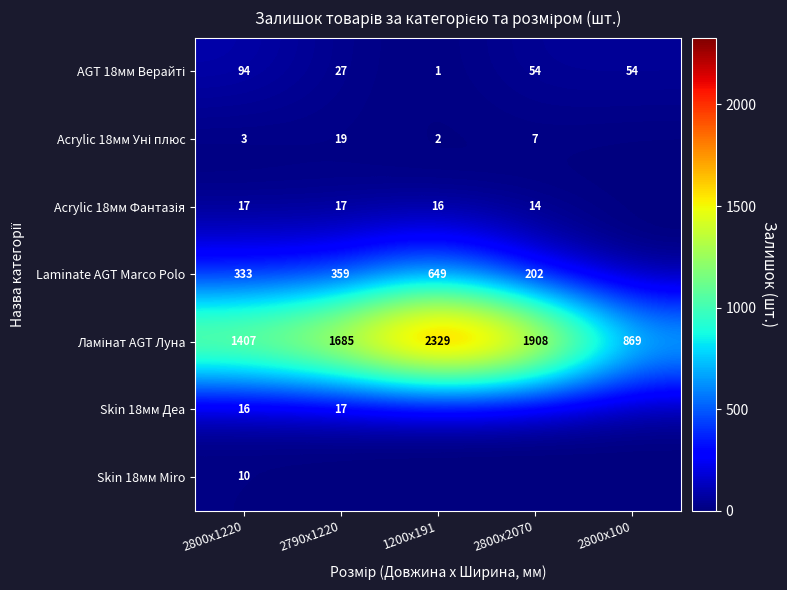

What is the total value across all series at 2800x1220?

1880